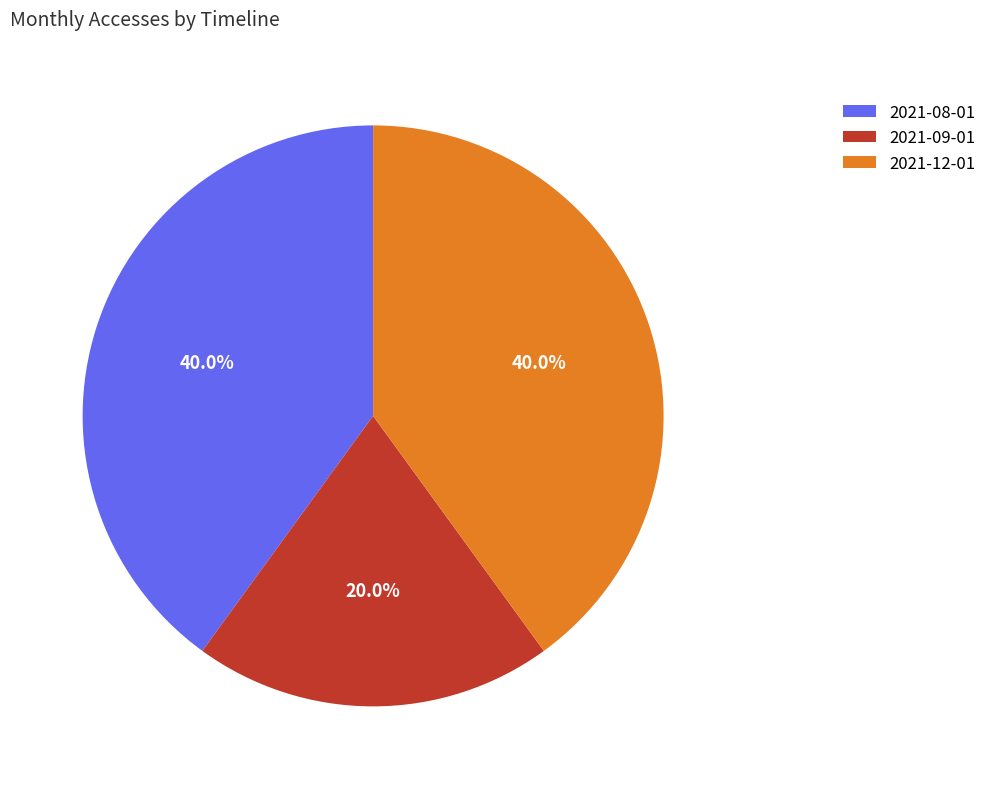

The 2021-09-01 slice represents 20% of the pie. True or false?

True